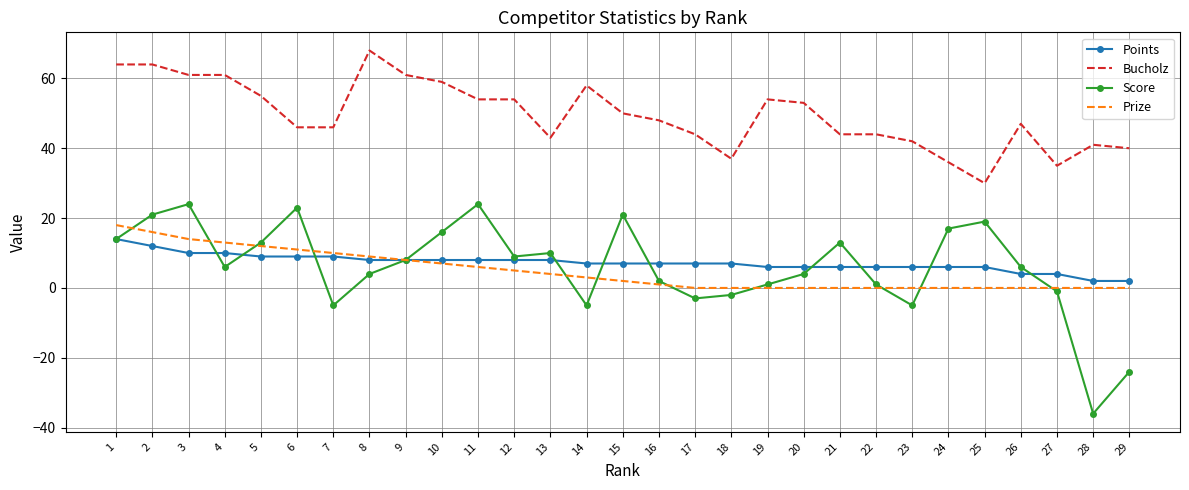

Between 5 and 21, which series saw the biggest shift?

Prize